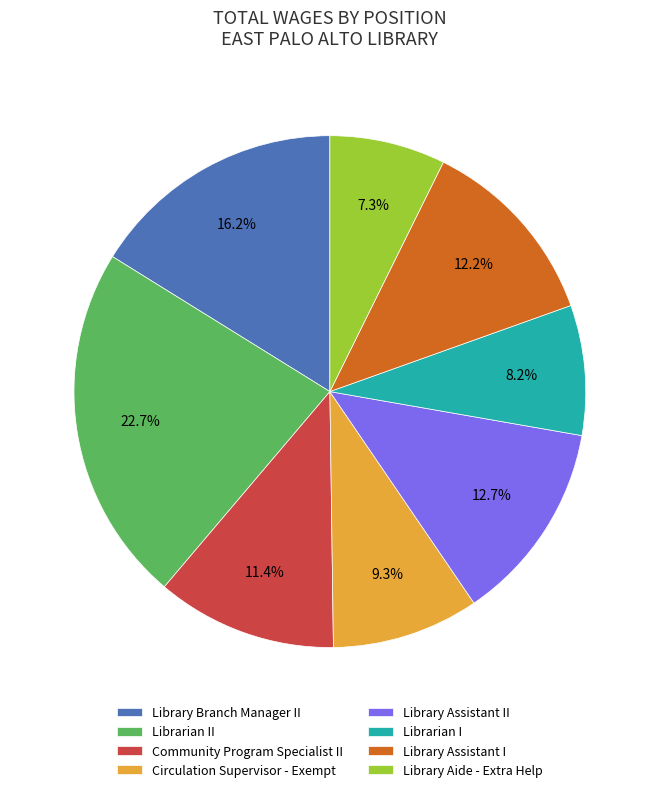

Approximately how many times larger is the value at Librarian I compared to Circulation Supervisor - Exempt?

0.9